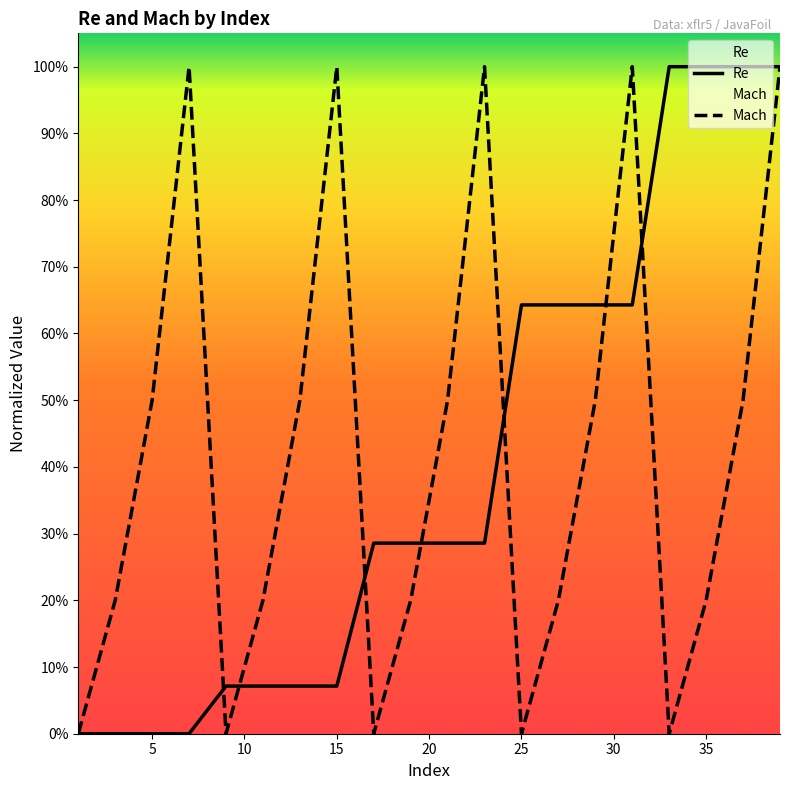

At 33, list the series in order from smallest to largest.

Mach, Re